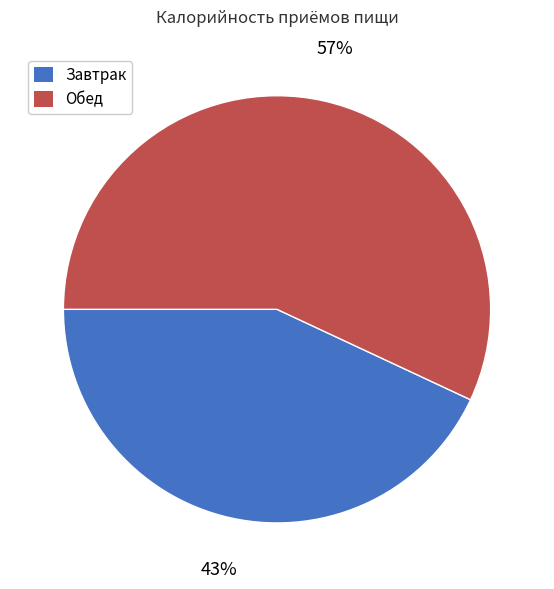

Does Обед represent more than half of the total?

Yes